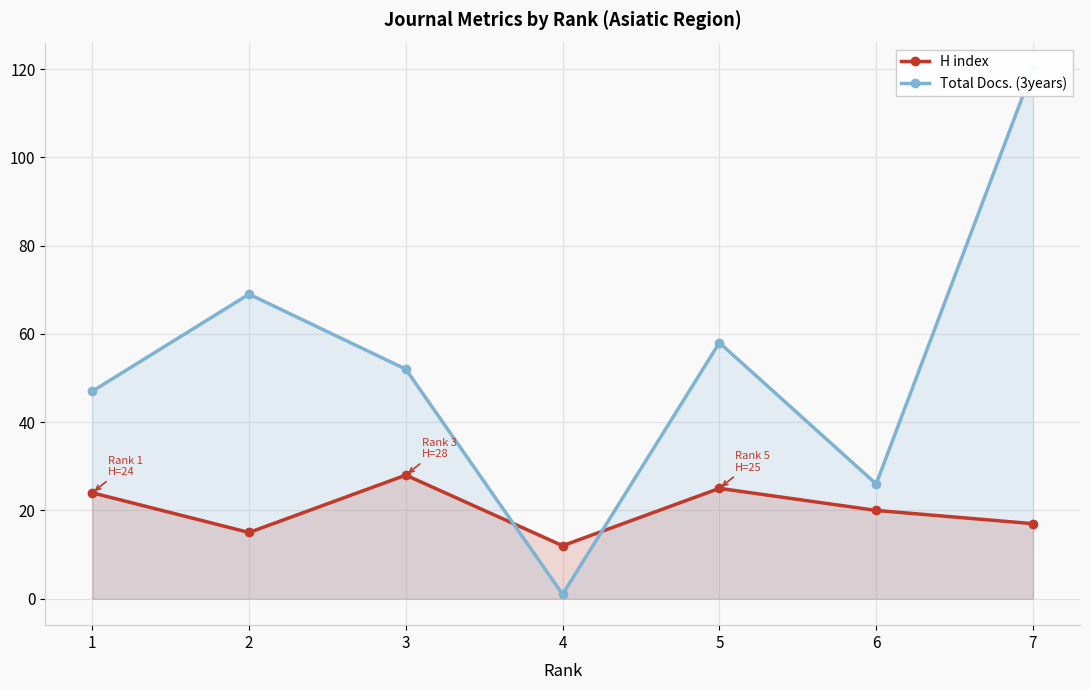

How many data points in Total Docs. (3years) are above 52?

3